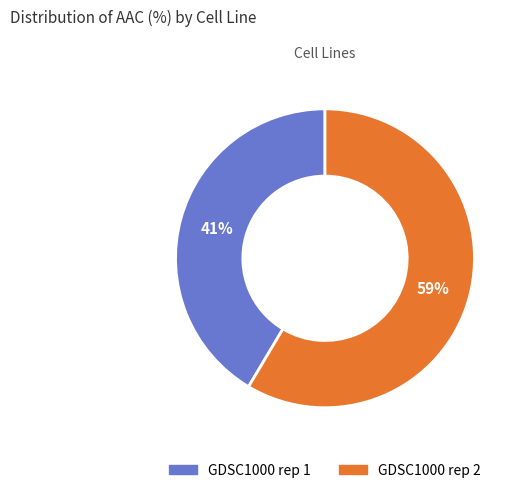

What is the majority slice?

GDSC1000 rep 2